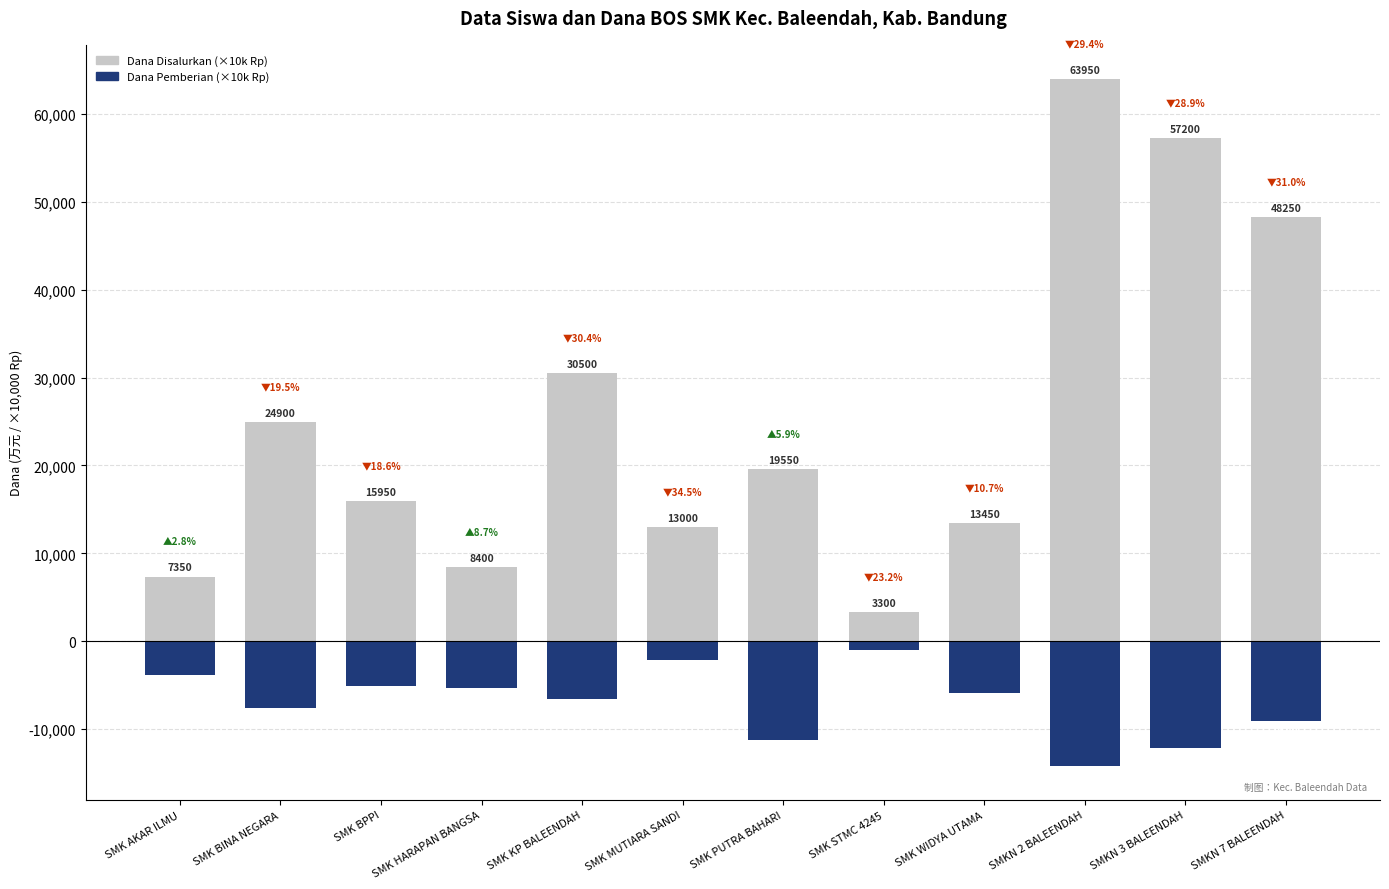

Does the chart contain stacked bars?

No